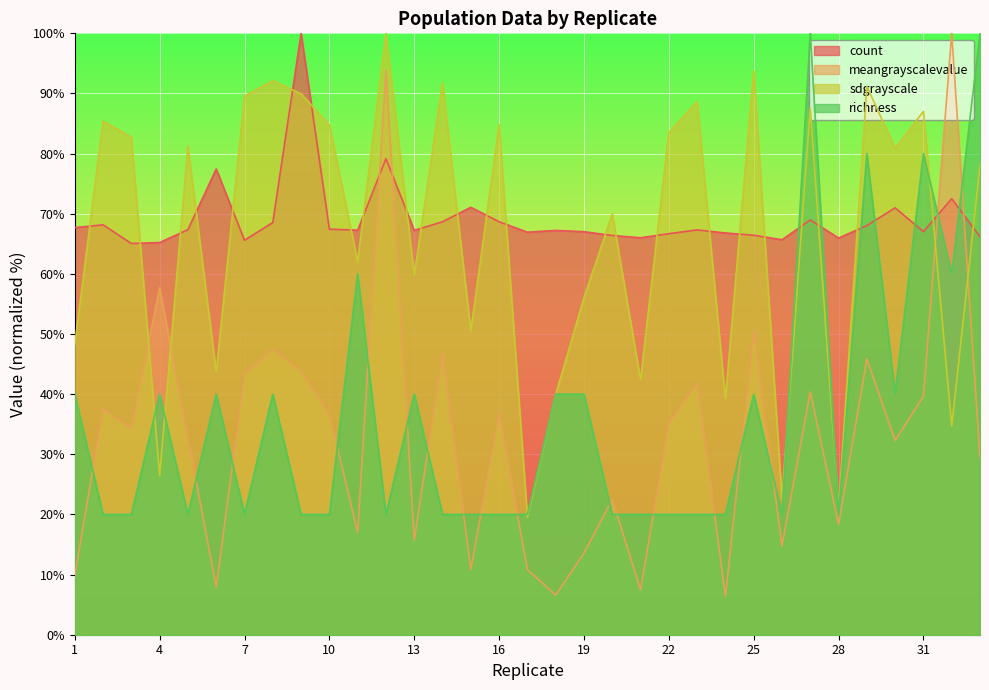

What is the lowest value of the meangrayscalevalue series?

6.4